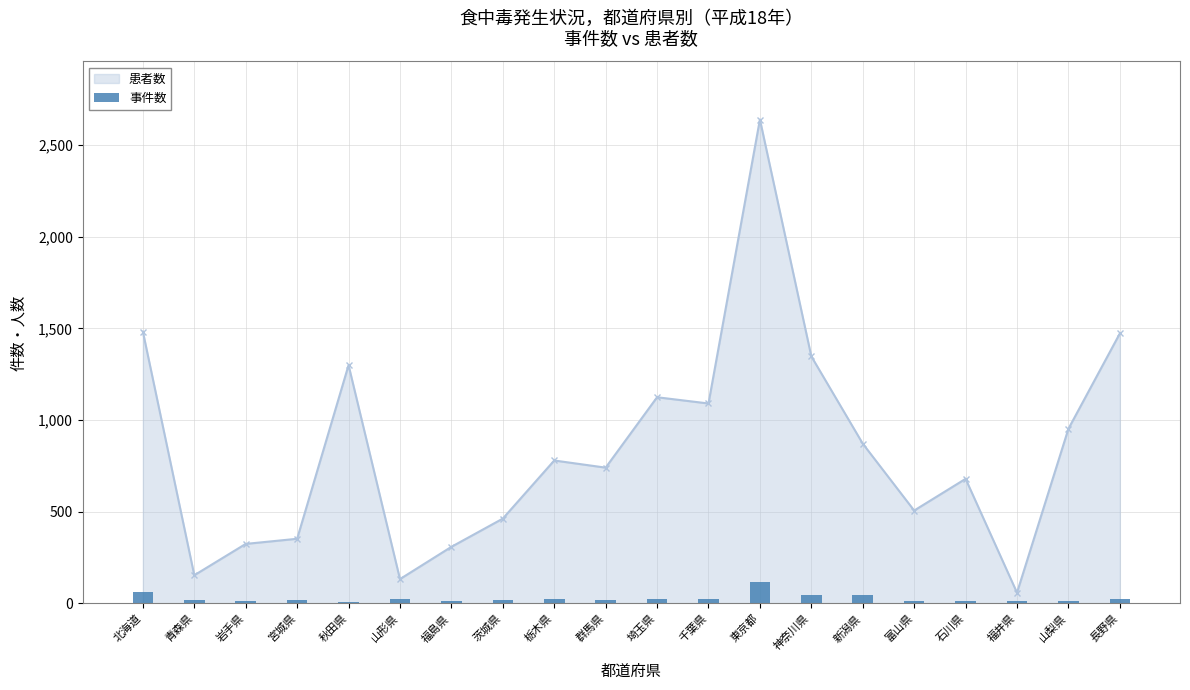

What position from the right is 長野県?

1